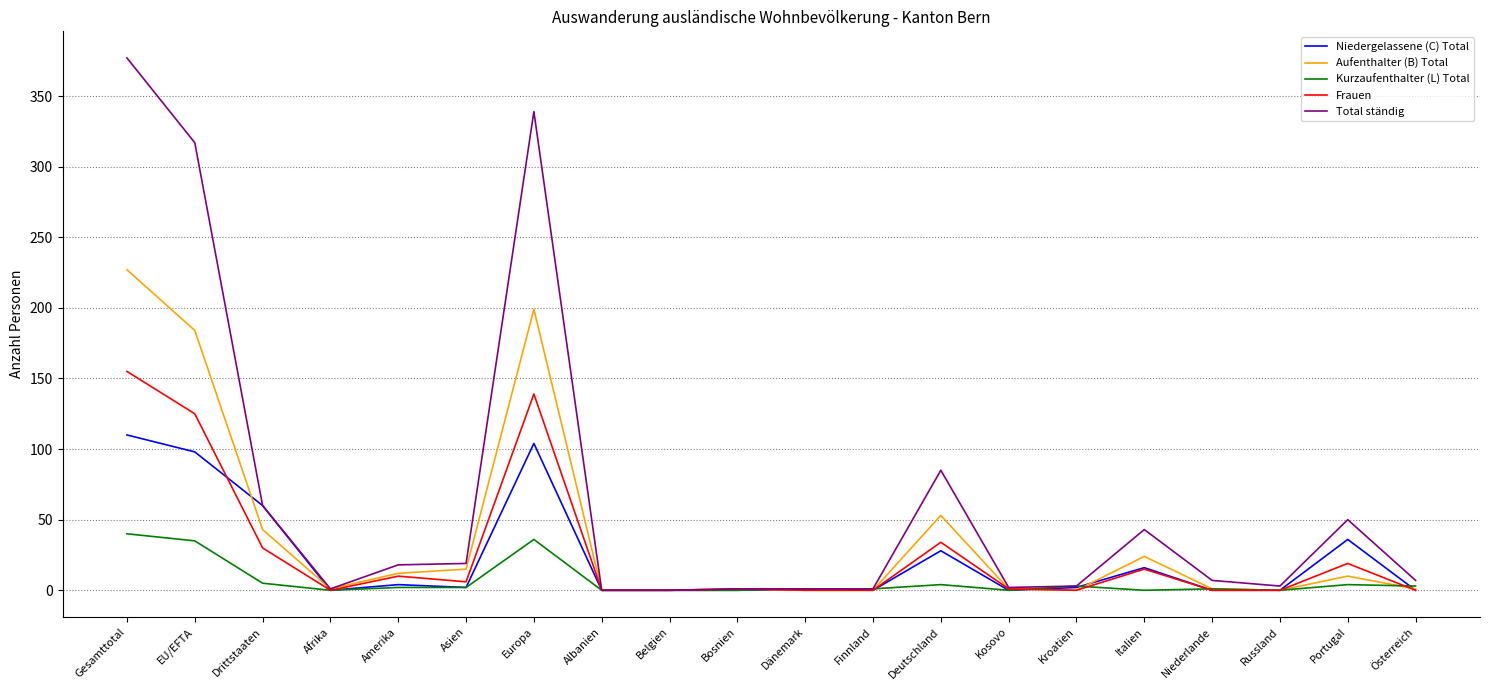

Where is the first local minimum for Total ständig?

Afrika